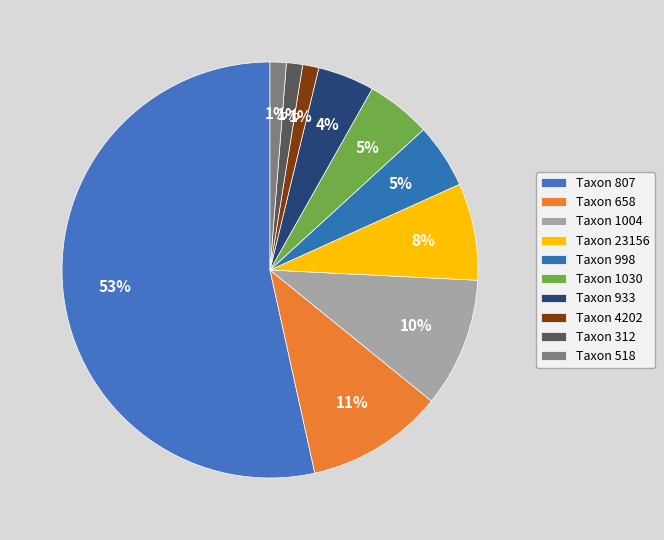

How many slices are in this pie chart?

10